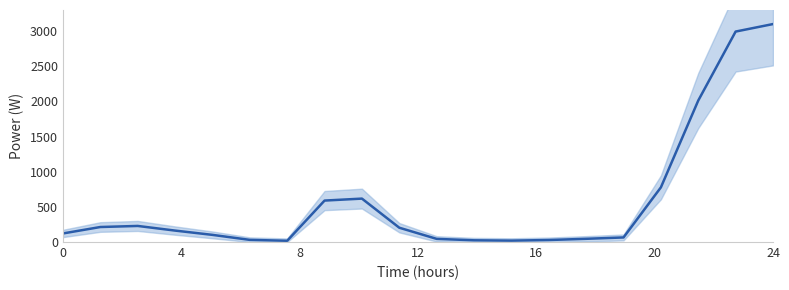

What is the difference between the maximum and minimum values?

3082.2